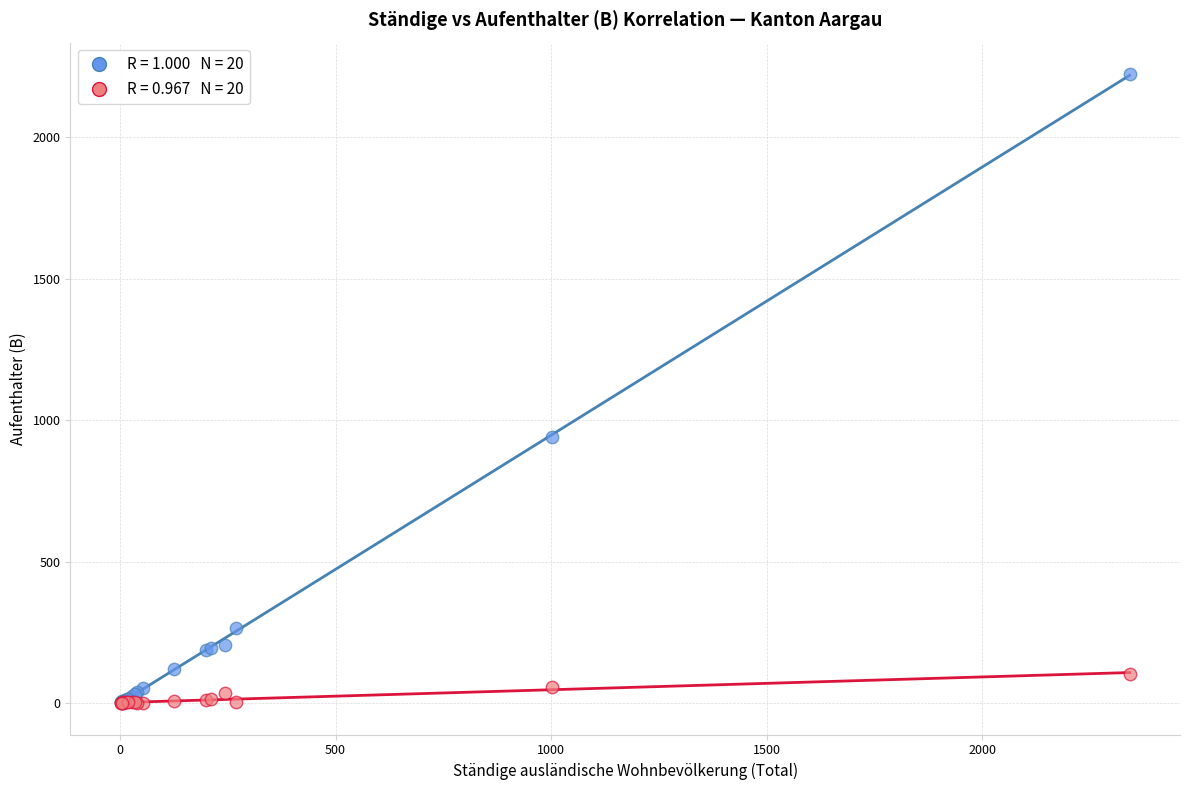

Across all series, what Y value is closest to 1112?

941